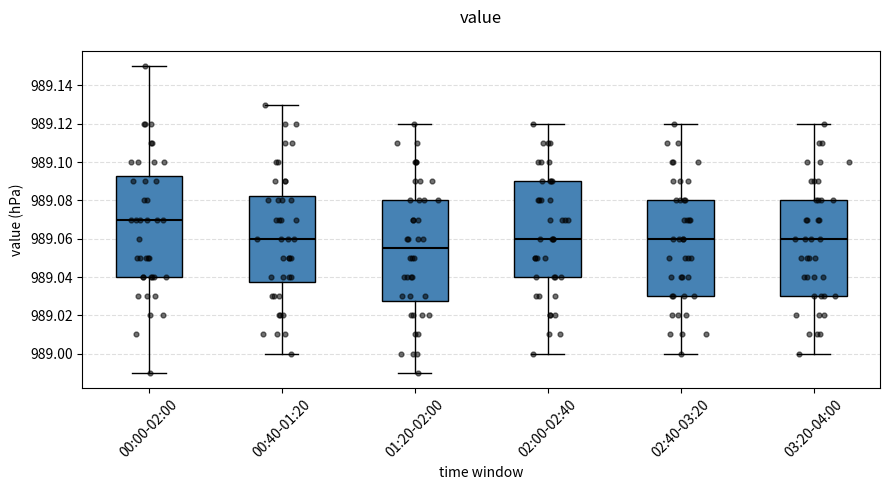

Reading left to right, read every box against the y-axis: the position of its median line, the range the box covers, and the ends of its whiskers. The values are not printed on the chart, so give them approximately, as read against the axis.

00:00-02:00: median 989.070, box 989.040 to 989.092, whiskers 988.990 to 989.150
00:40-01:20: median 989.060, box 989.038 to 989.082, whiskers 989.000 to 989.130
01:20-02:00: median 989.056, box 989.028 to 989.080, whiskers 988.990 to 989.120
02:00-02:40: median 989.060, box 989.040 to 989.090, whiskers 989.000 to 989.120
02:40-03:20: median 989.060, box 989.030 to 989.080, whiskers 989.000 to 989.120
03:20-04:00: median 989.060, box 989.030 to 989.080, whiskers 989.000 to 989.120